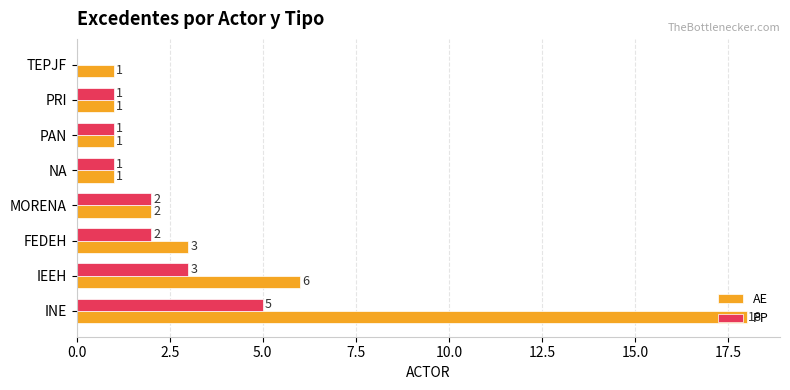

Which series changed the most between INE and PRI?

AE